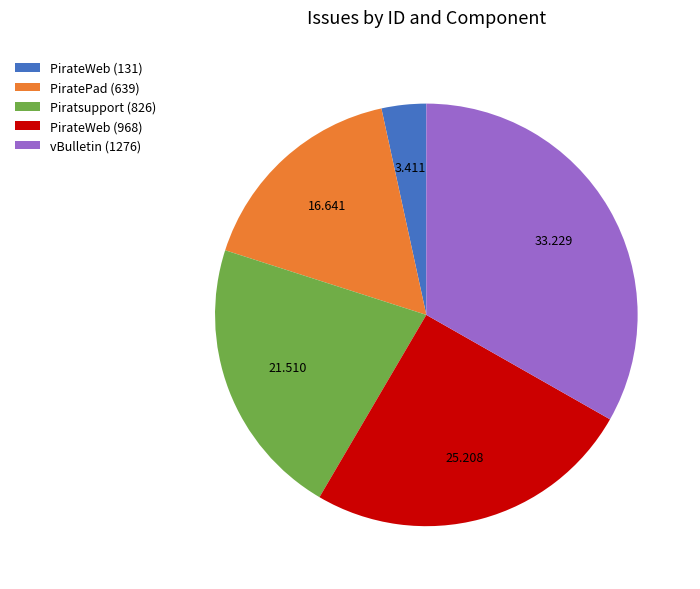

Is the sum of PirateWeb (968) and PirateWeb (131) greater than half?

No